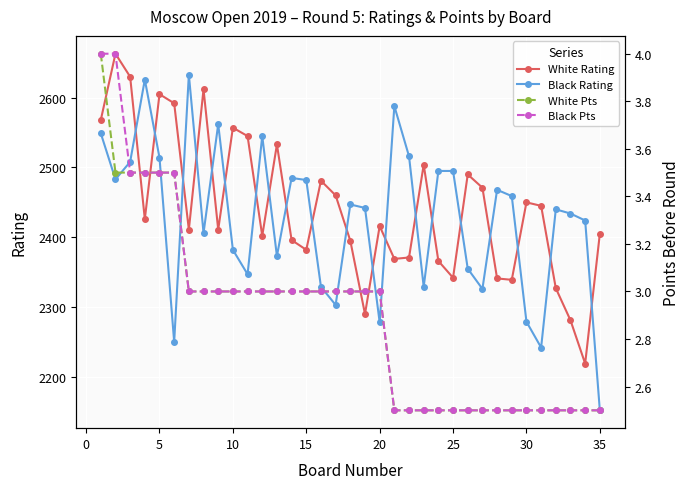

Which series has the widest spread of values?

Black Rating